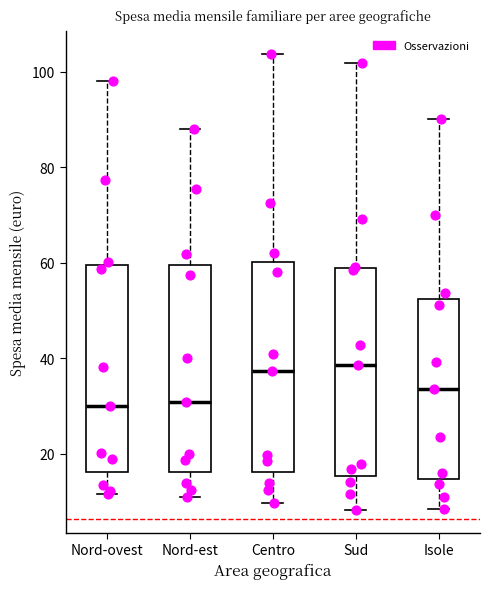

Reading left to right, read every box against the y-axis: the position of its median line, the range the box covers, and the ends of its whiskers. The values are not printed on the chart, so give them approximately, as read against the axis.

Nord-ovest: median 30, box 16 to 60, whiskers 12 to 98
Nord-est: median 30, box 16 to 60, whiskers 10 to 88
Centro: median 38, box 16 to 60, whiskers 10 to 104
Sud: median 38, box 16 to 58, whiskers 8 to 102
Isole: median 34, box 14 to 52, whiskers 8 to 90